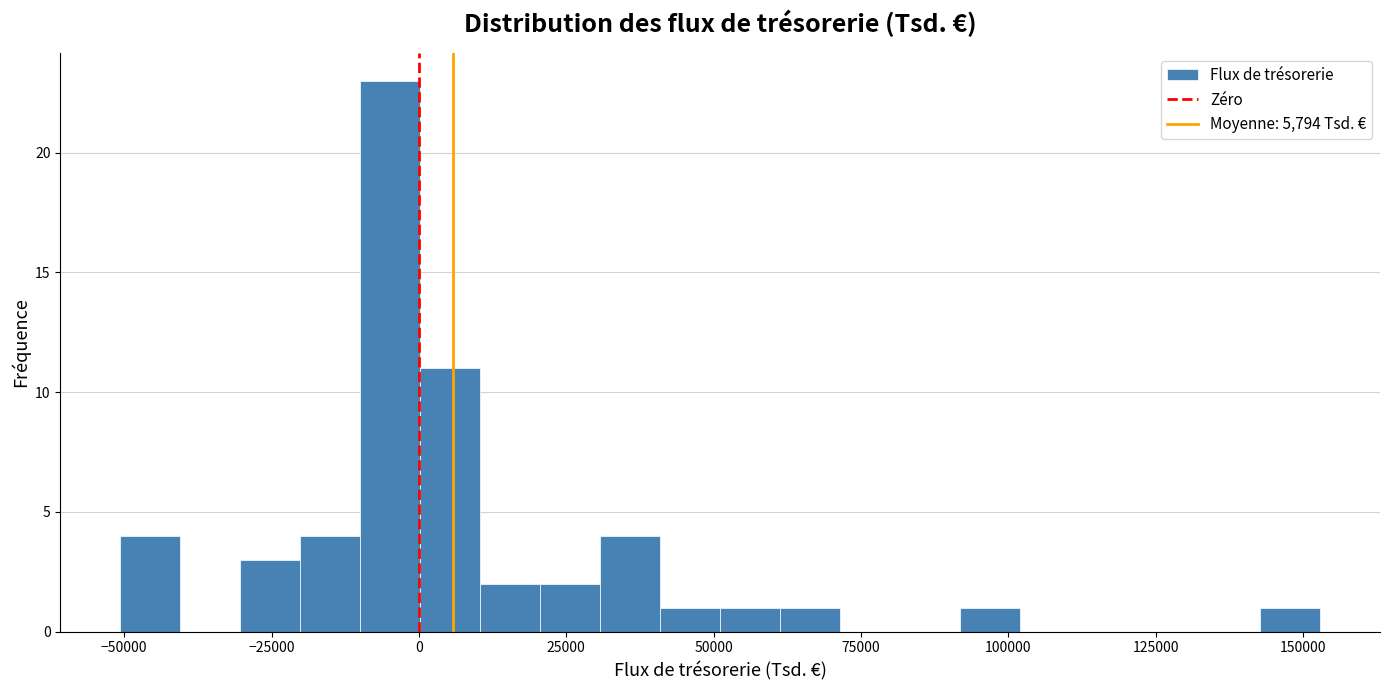

Around what value on the x-axis is the tallest bar? Give the approximate position of its centre, as read against the axis.

-5000